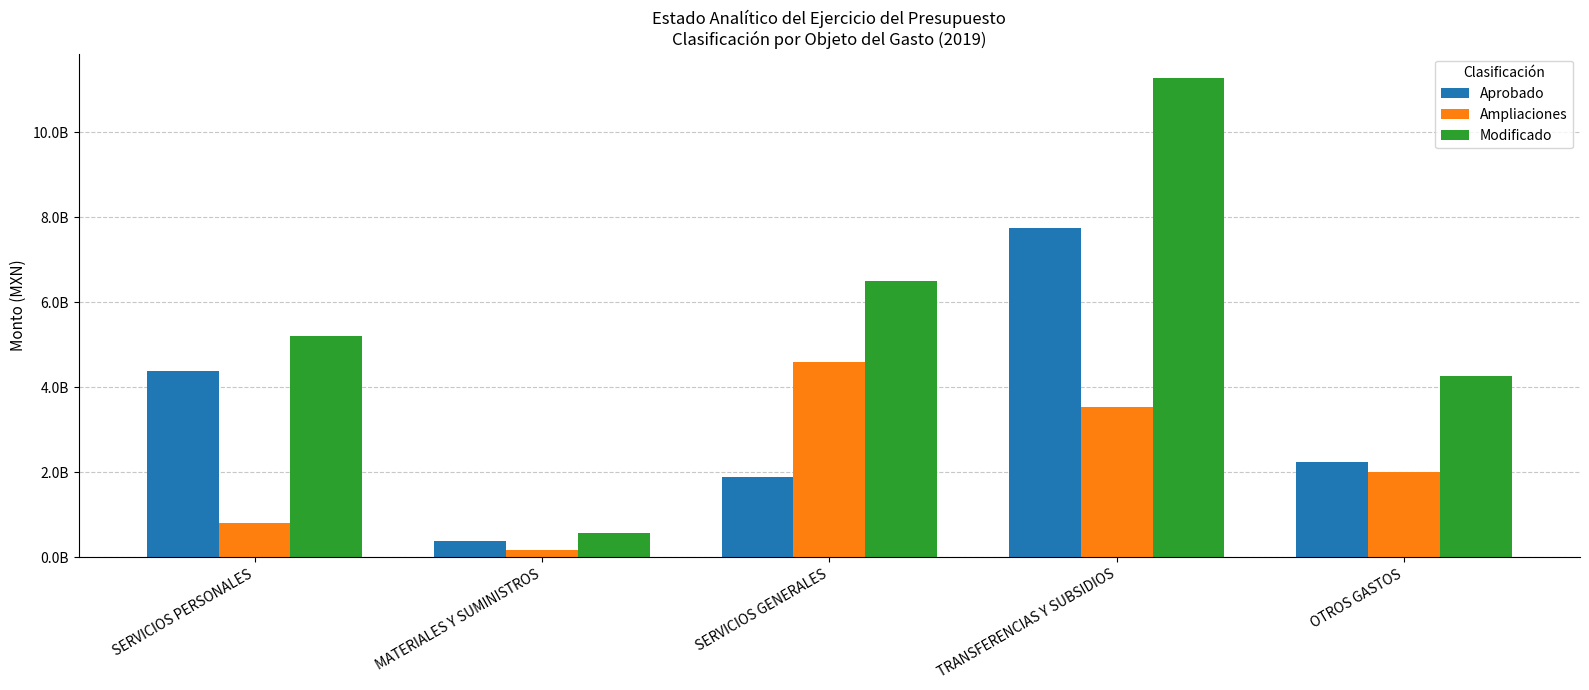

Between MATERIALES Y SUMINISTROS and SERVICIOS GENERALES, which is larger?

SERVICIOS GENERALES